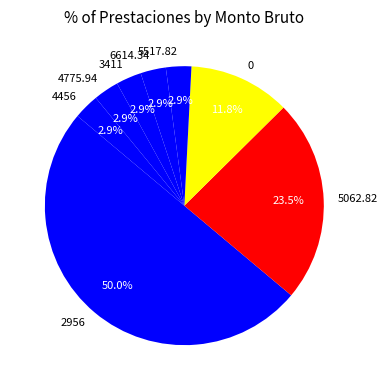

Does 6614.34 represent more than half of the total?

No